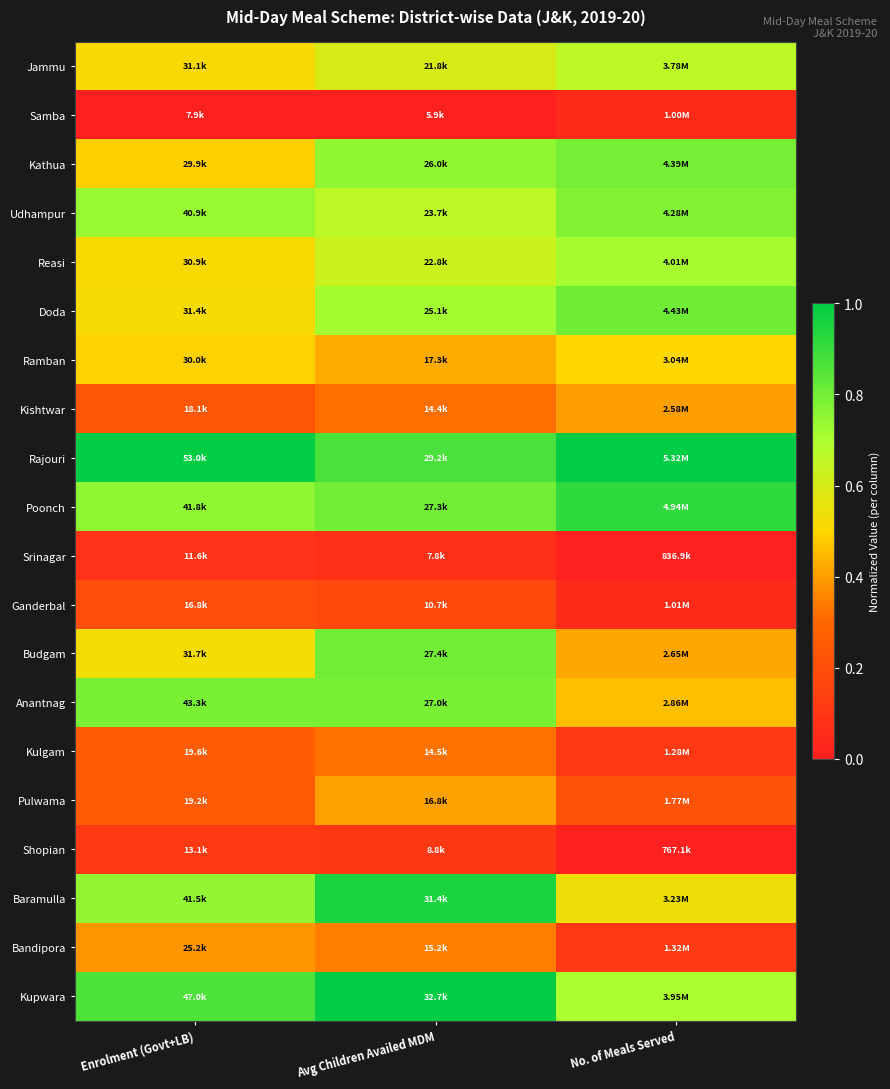

Reading left to right, transcribe all the data shown in this chart.

Jammu: Enrolment (Govt+LB)=0.5	Avg Children Availed MDM=0.6	No. of Meals Served=0.7
Samba: Enrolment (Govt+LB)=0.0	Avg Children Availed MDM=0.0	No. of Meals Served=0.1
Kathua: Enrolment (Govt+LB)=0.5	Avg Children Availed MDM=0.7	No. of Meals Served=0.8
Udhampur: Enrolment (Govt+LB)=0.7	Avg Children Availed MDM=0.7	No. of Meals Served=0.8
Reasi: Enrolment (Govt+LB)=0.5	Avg Children Availed MDM=0.6	No. of Meals Served=0.7
Doda: Enrolment (Govt+LB)=0.5	Avg Children Availed MDM=0.7	No. of Meals Served=0.8
Ramban: Enrolment (Govt+LB)=0.5	Avg Children Availed MDM=0.4	No. of Meals Served=0.5
Kishtwar: Enrolment (Govt+LB)=0.2	Avg Children Availed MDM=0.3	No. of Meals Served=0.4
Rajouri: Enrolment (Govt+LB)=1.0	Avg Children Availed MDM=0.9	No. of Meals Served=1.0
Poonch: Enrolment (Govt+LB)=0.8	Avg Children Availed MDM=0.8	No. of Meals Served=0.9
Srinagar: Enrolment (Govt+LB)=0.1	Avg Children Availed MDM=0.1	No. of Meals Served=0.0
Ganderbal: Enrolment (Govt+LB)=0.2	Avg Children Availed MDM=0.2	No. of Meals Served=0.1
Budgam: Enrolment (Govt+LB)=0.5	Avg Children Availed MDM=0.8	No. of Meals Served=0.4
Anantnag: Enrolment (Govt+LB)=0.8	Avg Children Availed MDM=0.8	No. of Meals Served=0.5
Kulgam: Enrolment (Govt+LB)=0.3	Avg Children Availed MDM=0.3	No. of Meals Served=0.1
Pulwama: Enrolment (Govt+LB)=0.3	Avg Children Availed MDM=0.4	No. of Meals Served=0.2
Shopian: Enrolment (Govt+LB)=0.1	Avg Children Availed MDM=0.1	No. of Meals Served=0.0
Baramulla: Enrolment (Govt+LB)=0.7	Avg Children Availed MDM=1.0	No. of Meals Served=0.5
Bandipora: Enrolment (Govt+LB)=0.4	Avg Children Availed MDM=0.3	No. of Meals Served=0.1
Kupwara: Enrolment (Govt+LB)=0.9	Avg Children Availed MDM=1.0	No. of Meals Served=0.7